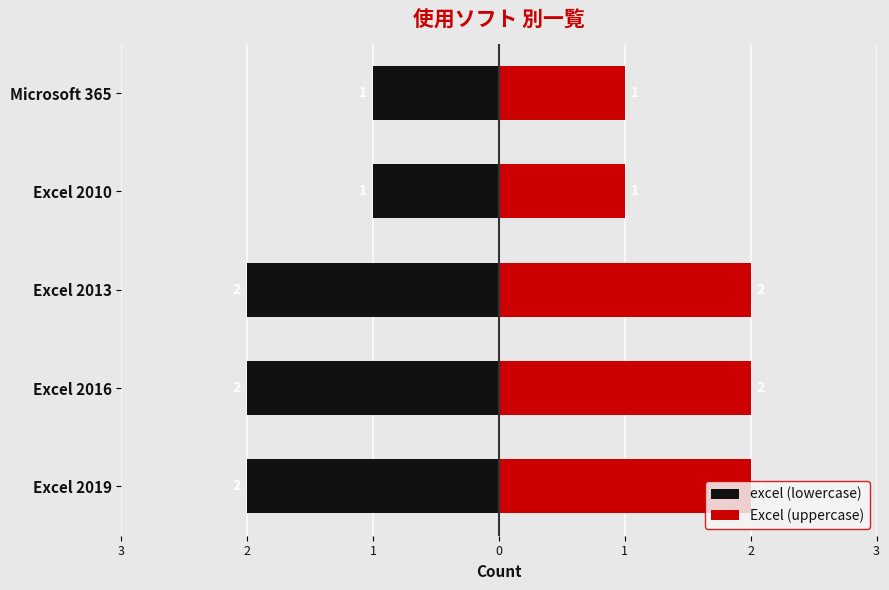

What is the difference between the Excel (uppercase) values at Microsoft 365 and Excel 2019?

1